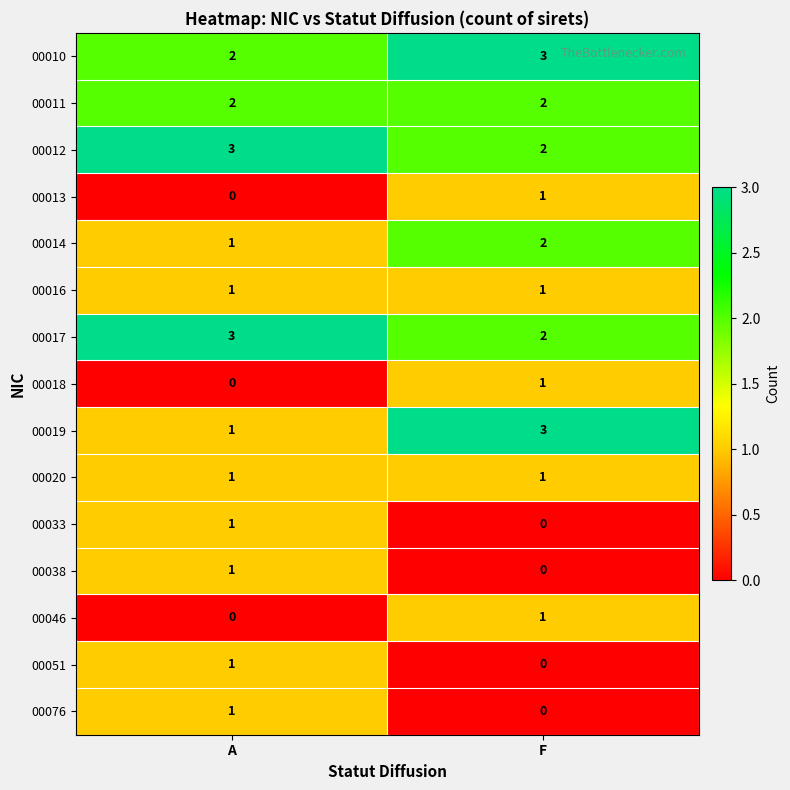

What is the total value across all series at A?

18